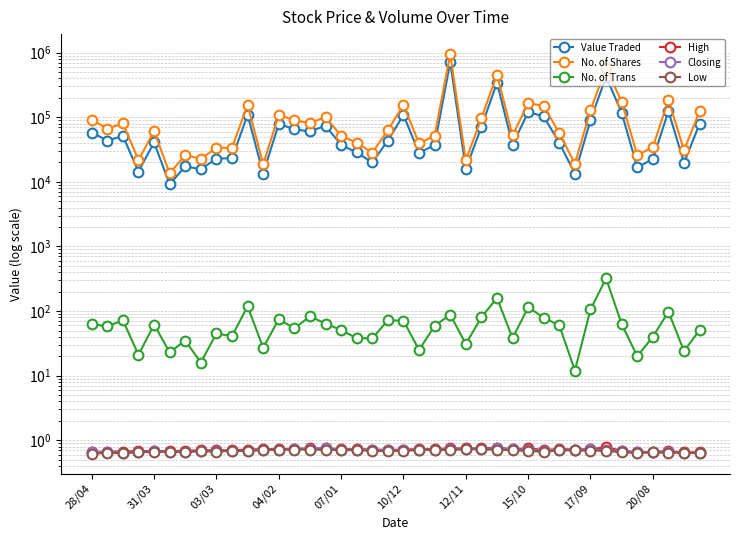

What is the difference between the No. of Trans values at 22 and 25?

21.0